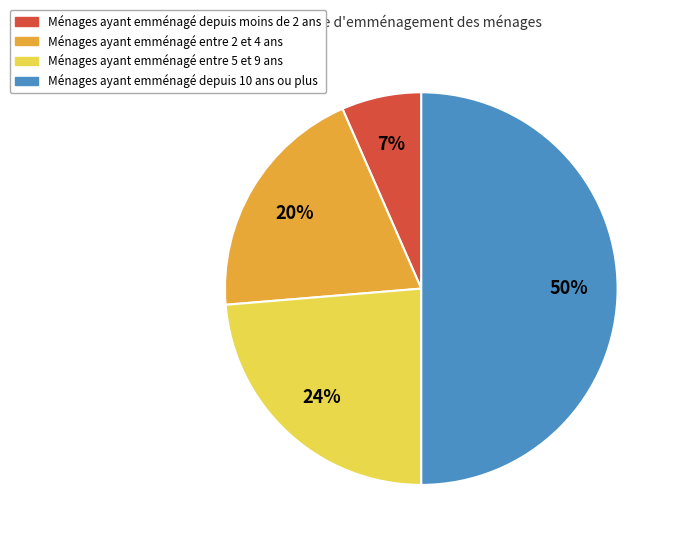

Combined, do Ménages ayant emménagé depuis 10 ans ou plus and Ménages ayant emménagé entre 5 et 9 ans account for over 50%?

Yes